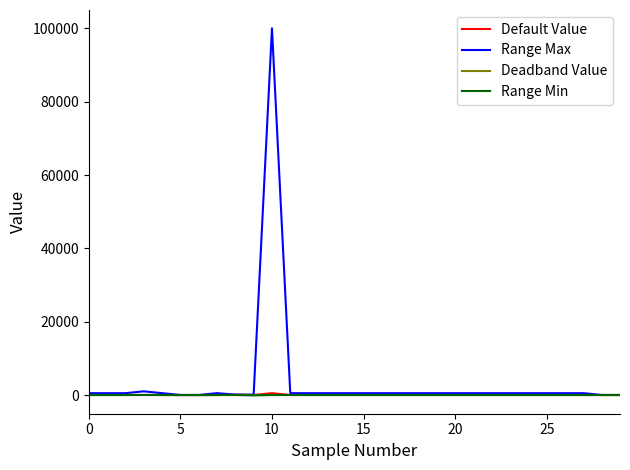

What is the greatest value displayed?

99999